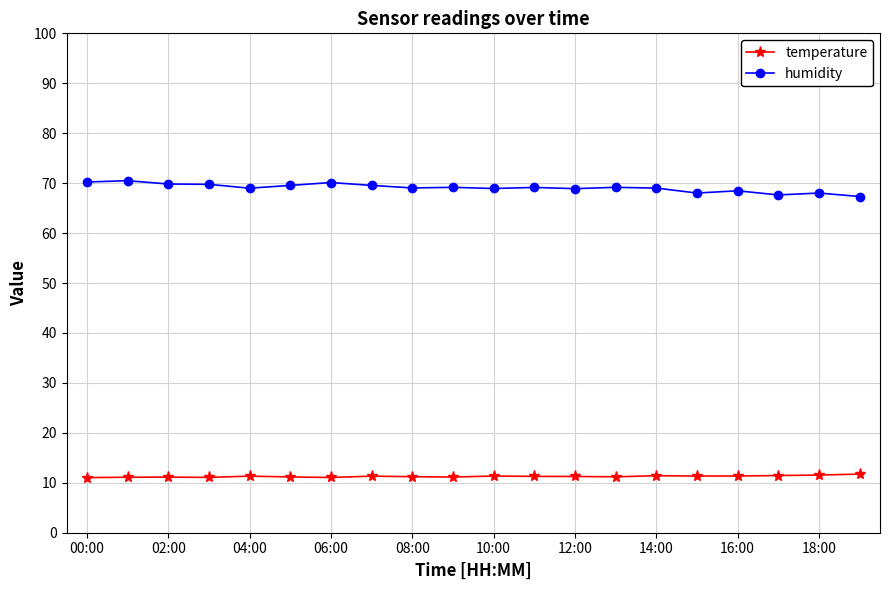

What is the value of the humidity point at the 19th from the left?

68.0